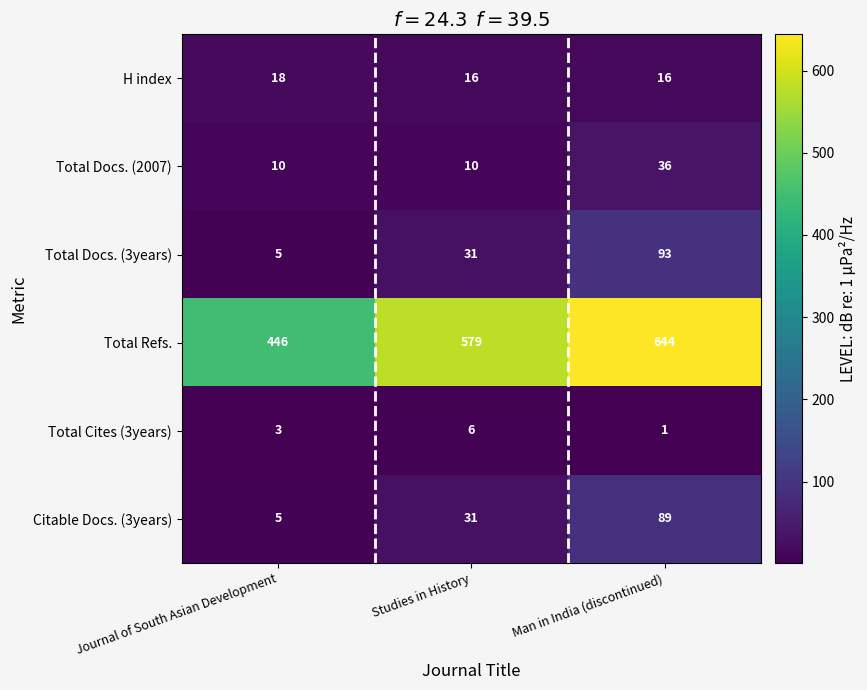

The value of Total Cites (3years) at Man in India (discontinued) is 1. True or false?

True